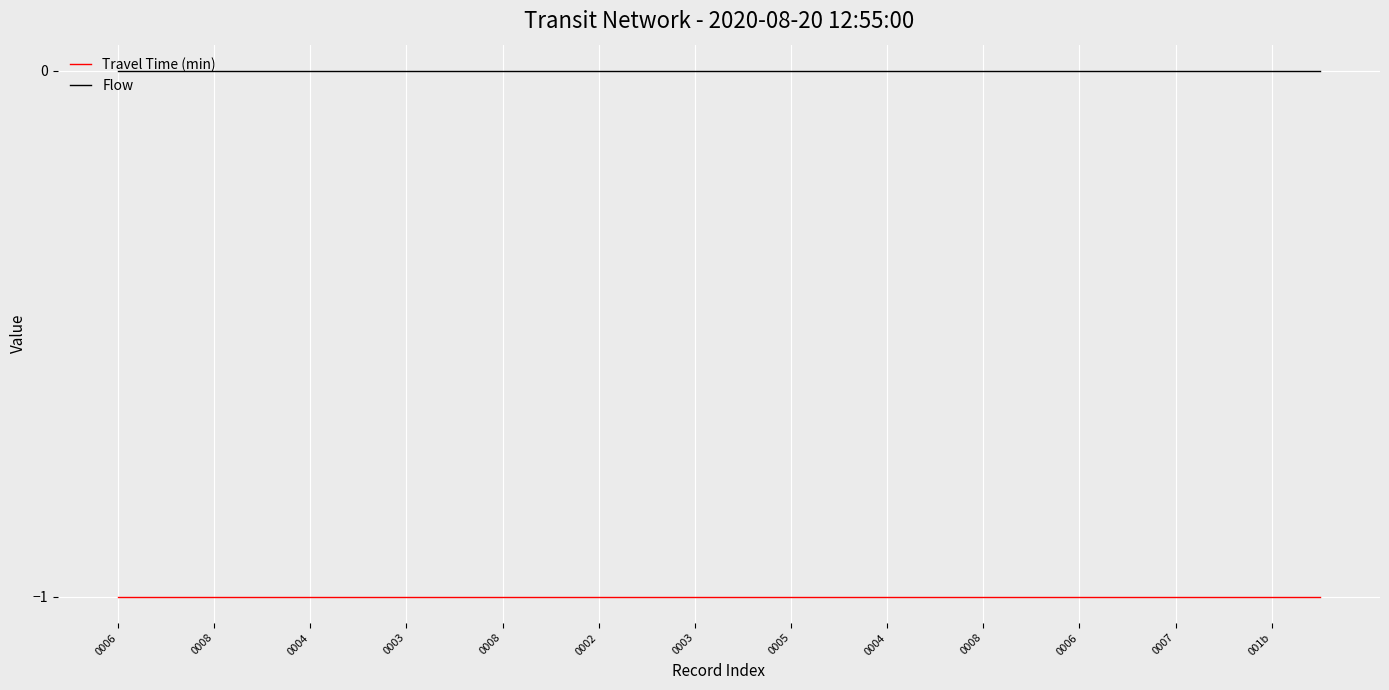

List the series in order of their overall mean, lowest first.

Travel Time (min), Flow